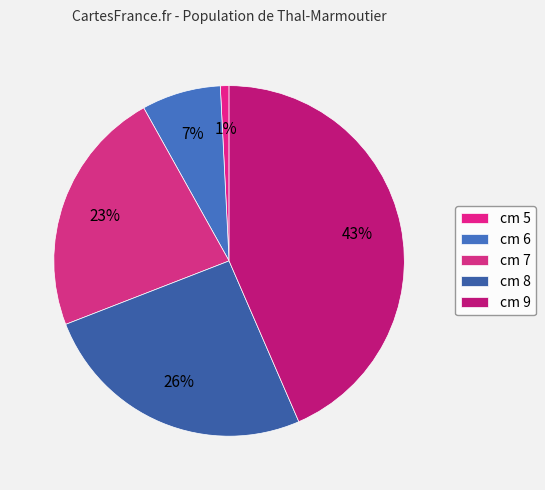

Rank the categories by value from lowest to highest.

cm 5, cm 6, cm 7, cm 8, cm 9